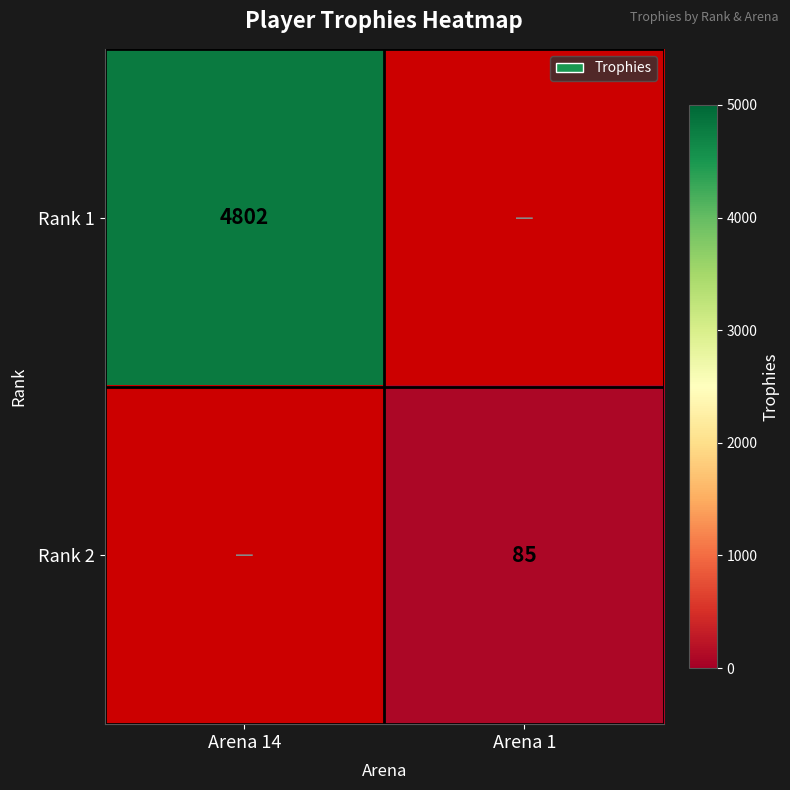

True or false: Rank 1 has a value of 7226 at Arena 14.

False